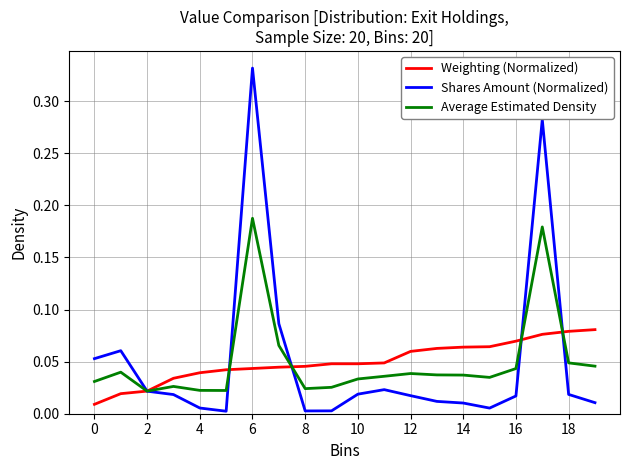

What is the sum of all Weighting (Normalized) values?

1.0